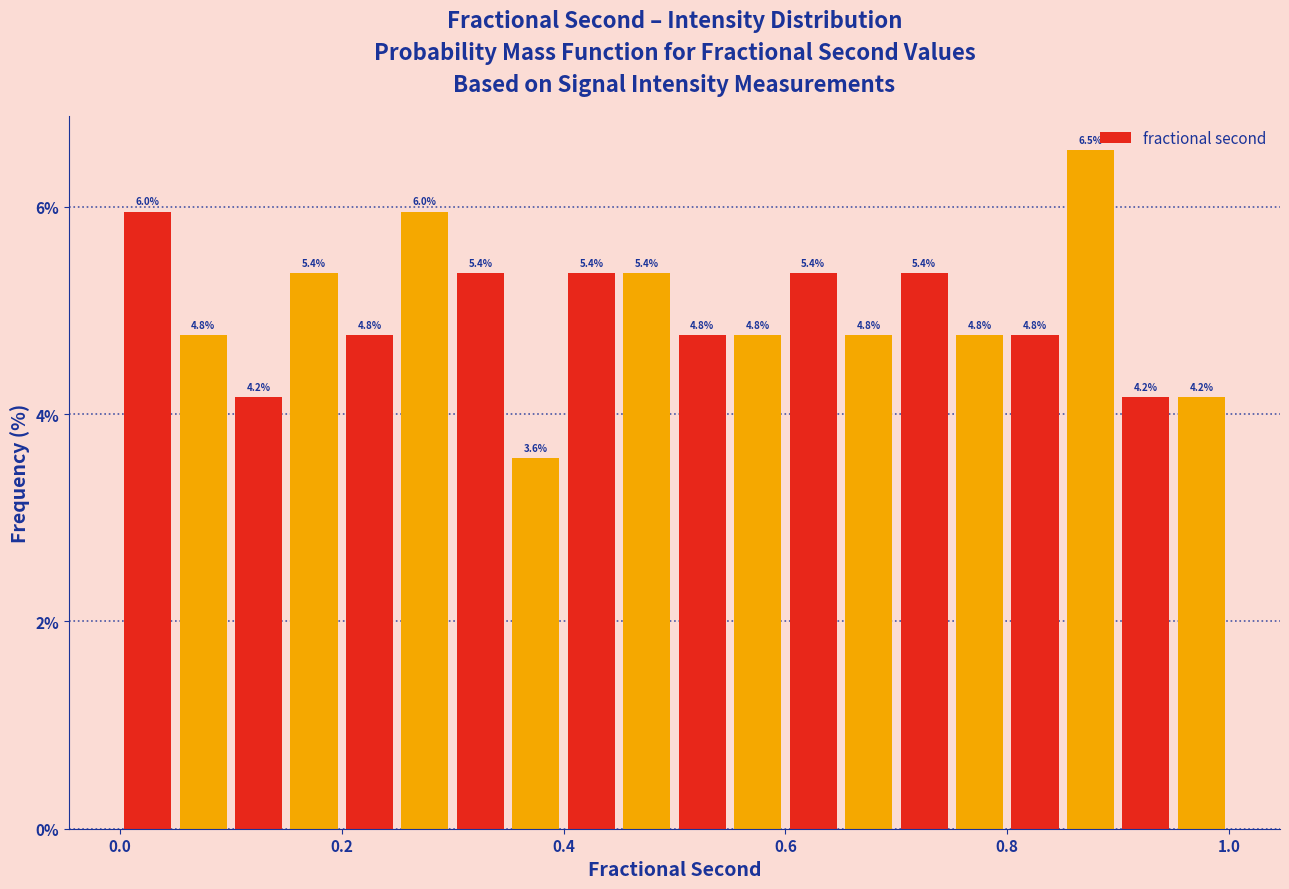

Read against the x-axis, roughly where is the centre of the tallest bar?

0.88